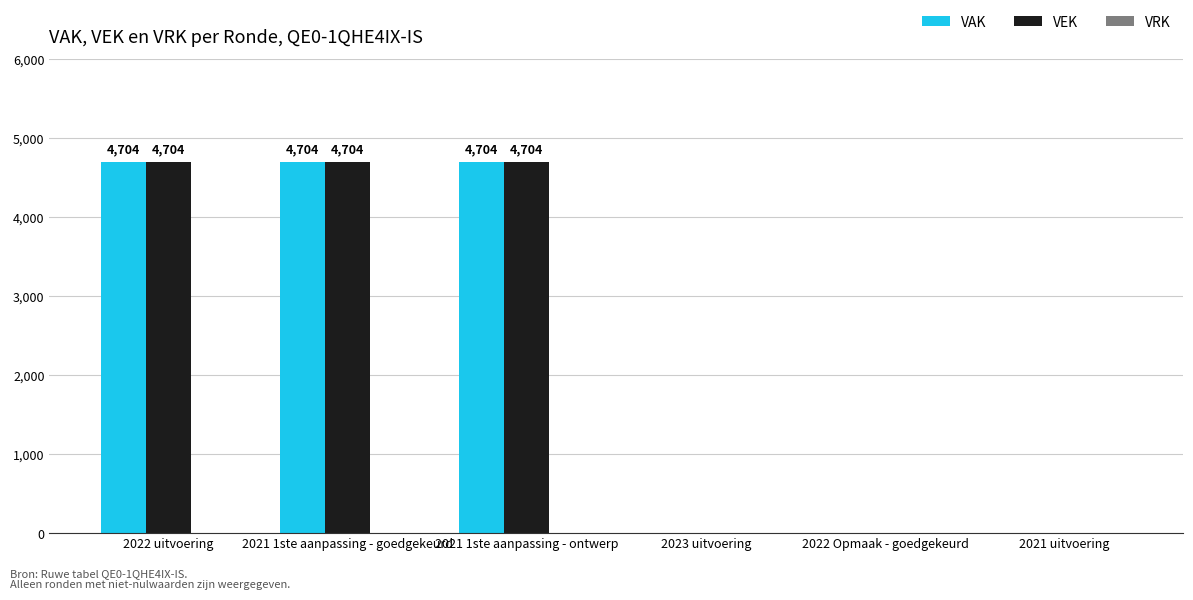

Does the chart contain stacked bars?

No